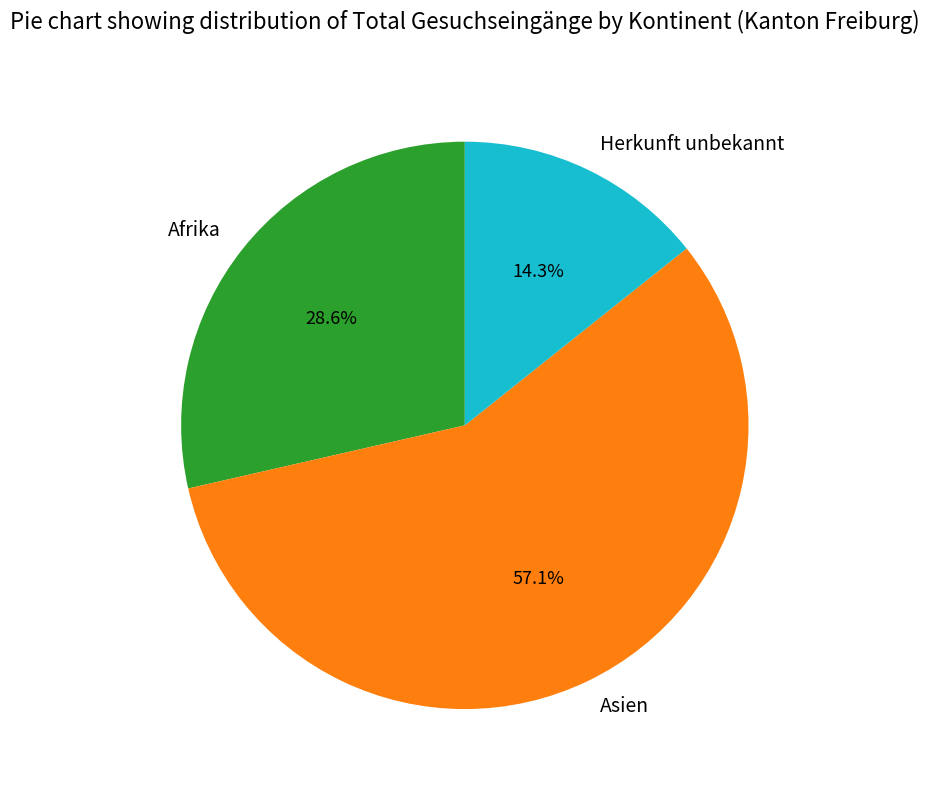

Approximately how many times larger is the value at Herkunft unbekannt compared to Afrika?

0.5